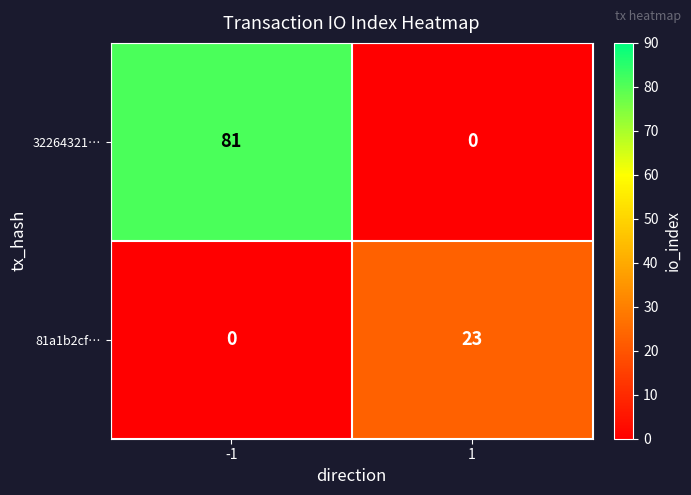

Rank the series by their maximum value, from lowest to highest.

81a1b2cf…, 32264321…